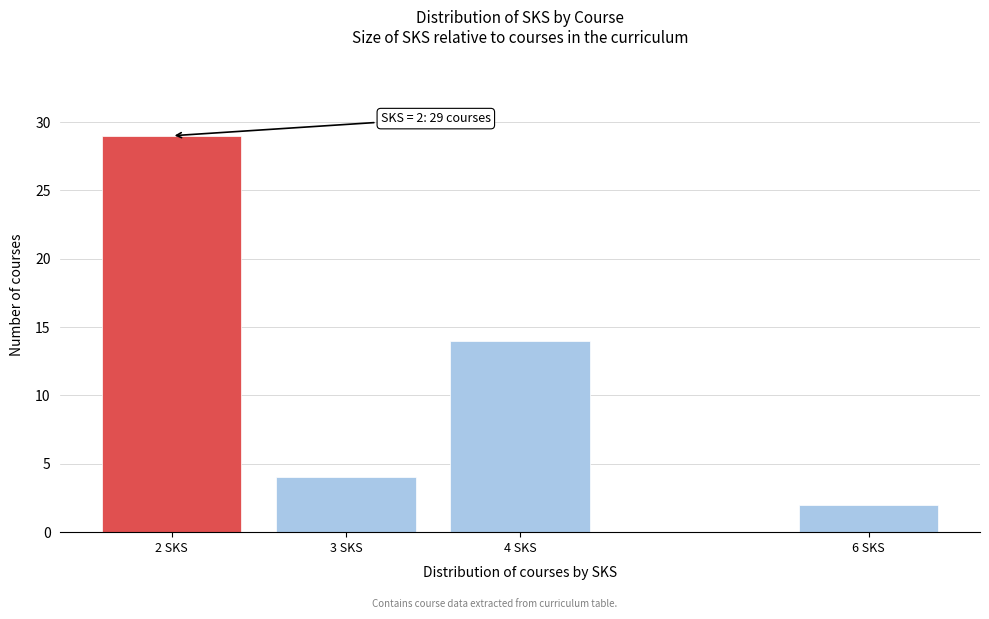

Reading right to left, list all the values displayed in this chart.

6 SKS=2	4 SKS=14	3 SKS=4	2 SKS=29